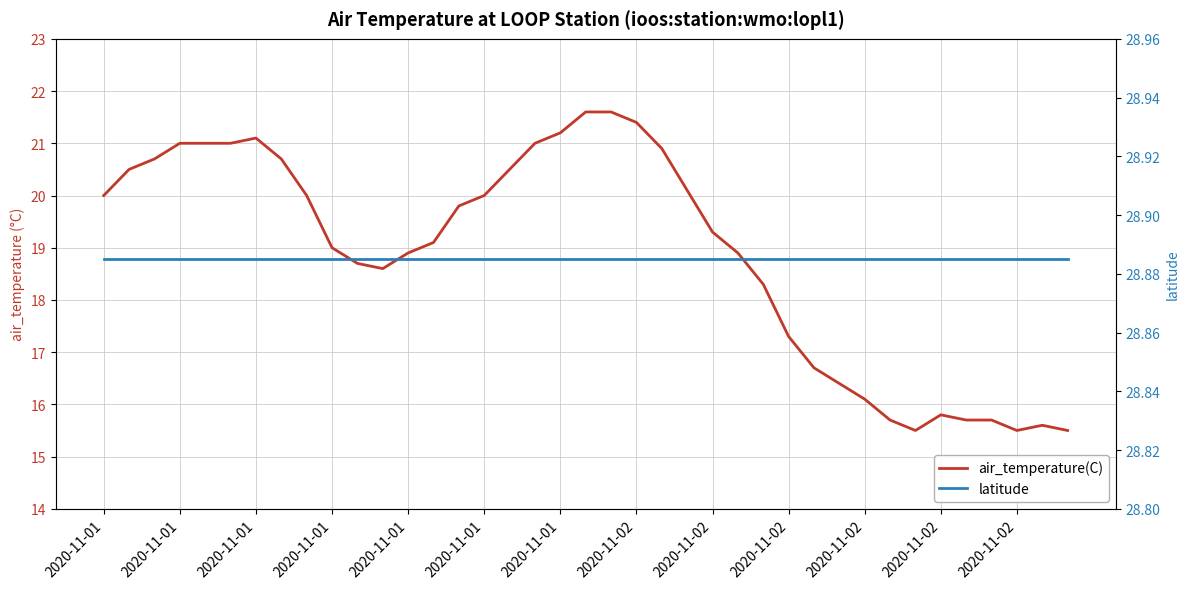

What is the value of the latitude point at the 7th from the left?

28.9